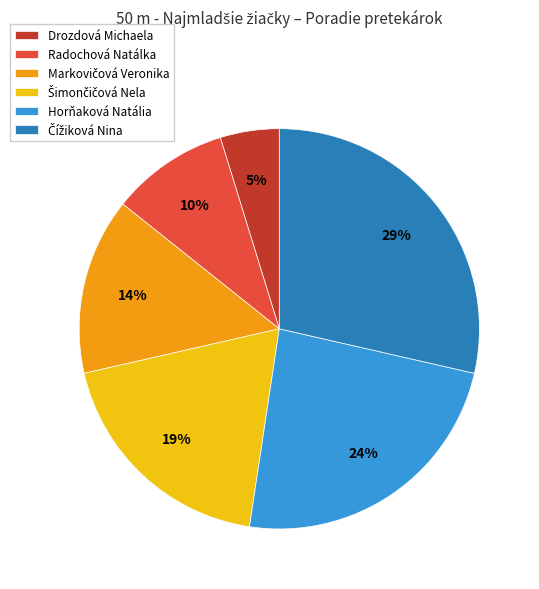

Is it true that Horňaková Natália is 36% of the pie?

False